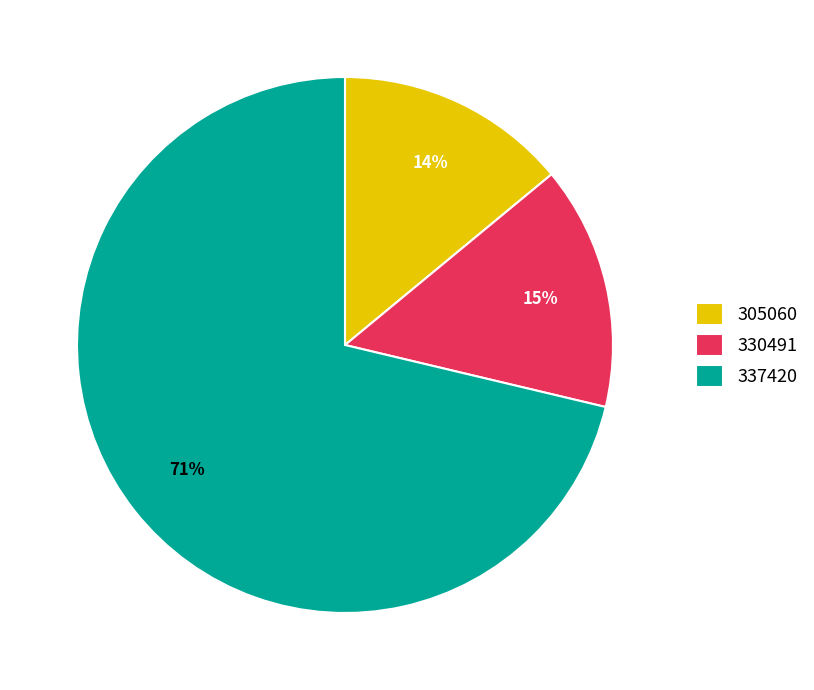

Count the number of slices in the pie.

3